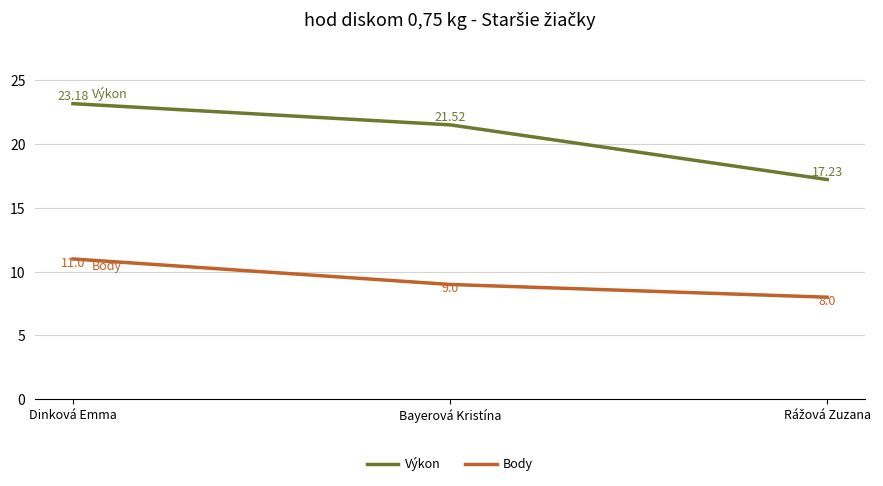

What is the difference between the maximum and minimum values in the Body series?

3.0